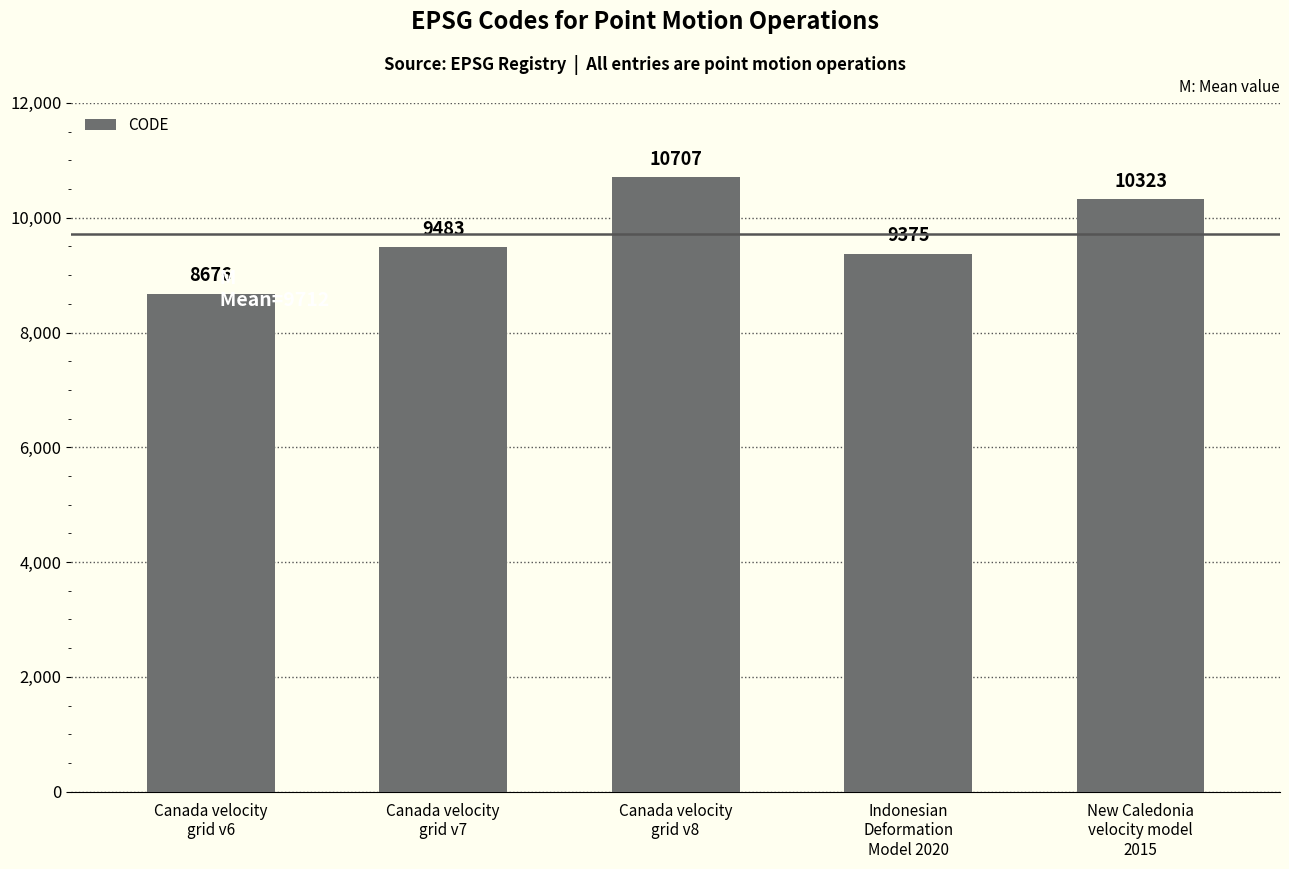

The chart shows a value of 8676 at Canada velocity
grid v6. True or false?

True